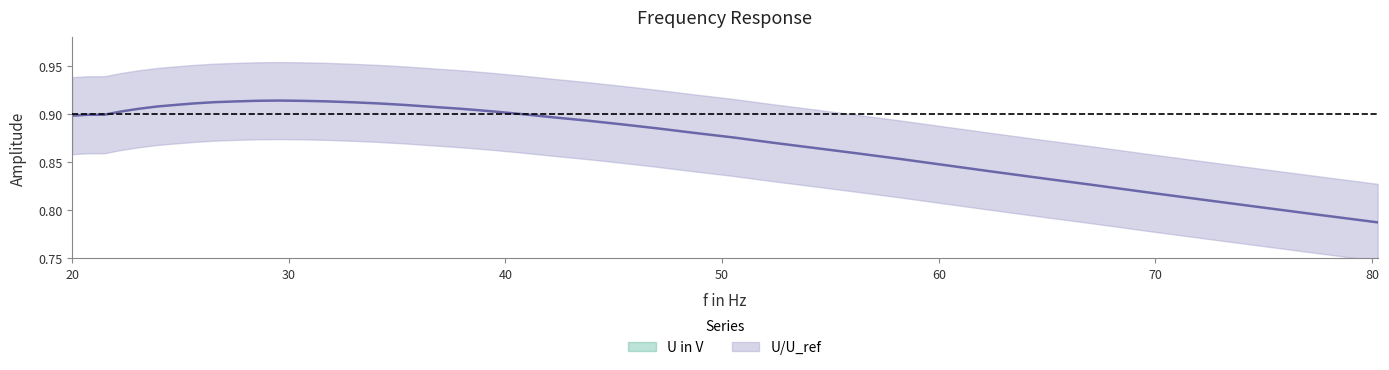

What is the sum of all U in V values?

15.9